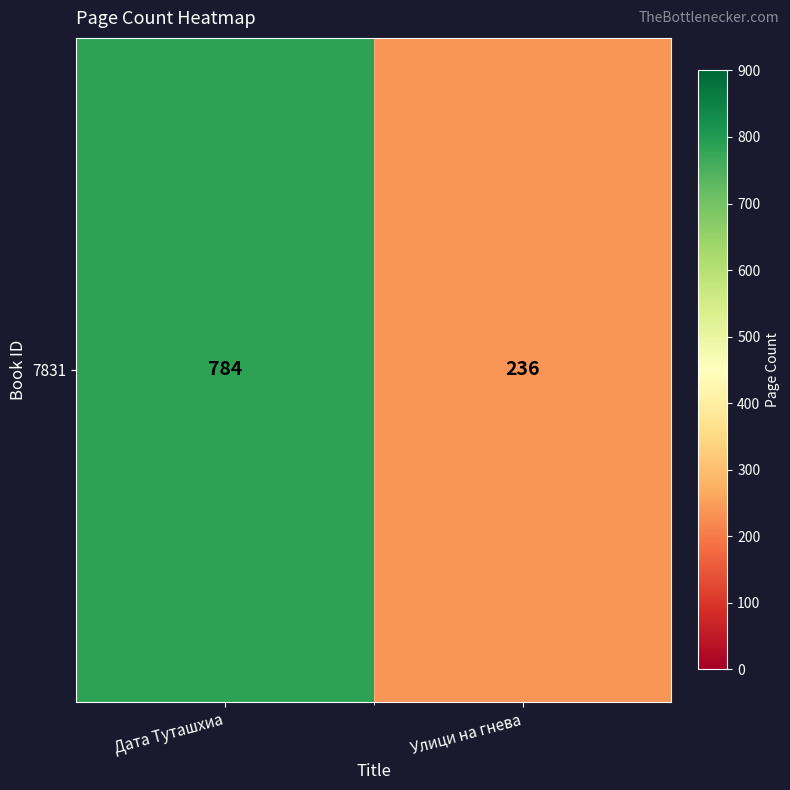

What is the average value?

510